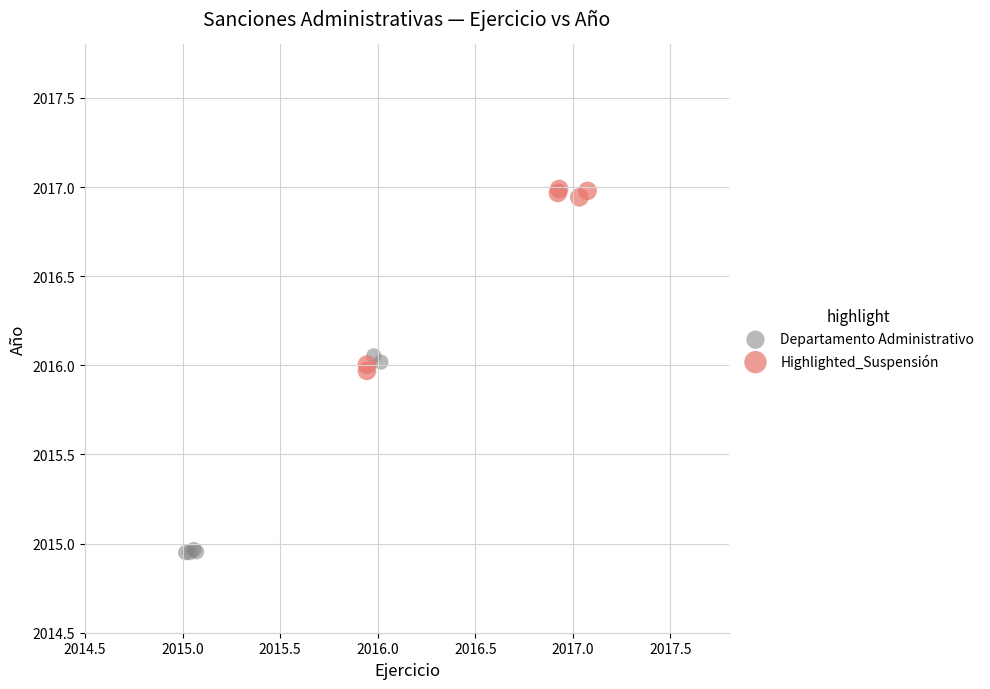

What are all the series names shown in the legend?

Departamento Administrativo, Highlighted_Suspensión